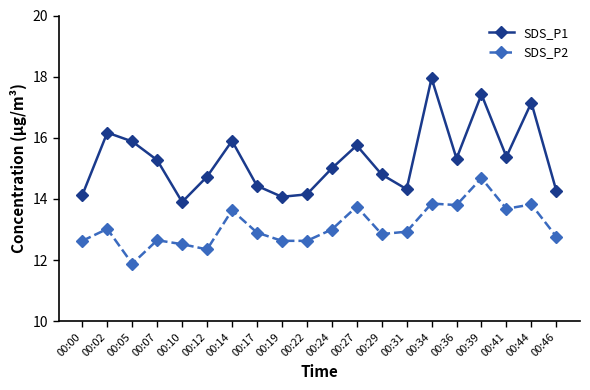

What is the total value across all series at 00:14?

29.5